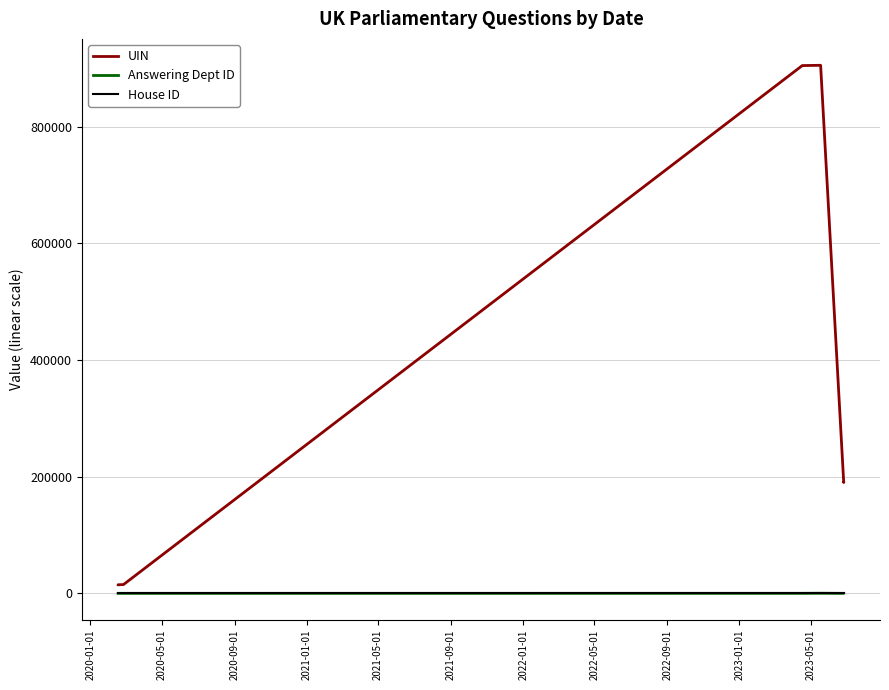

Reading left to right, transcribe all the data shown in this chart.

UIN: 14807	14808	14809	14811	14812	15047	904517	905007	189991	189992
Answering Dept ID: 27	27	27	27	27	27	60	214	1	17
House ID: 1	1	1	1	1	1	1	1	1	1